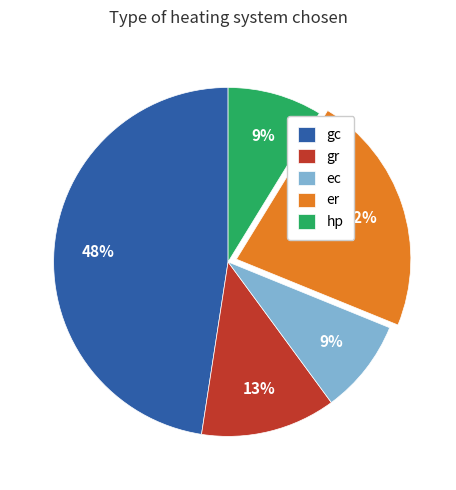

What percentage is the gc slice, to the nearest percent?

48%